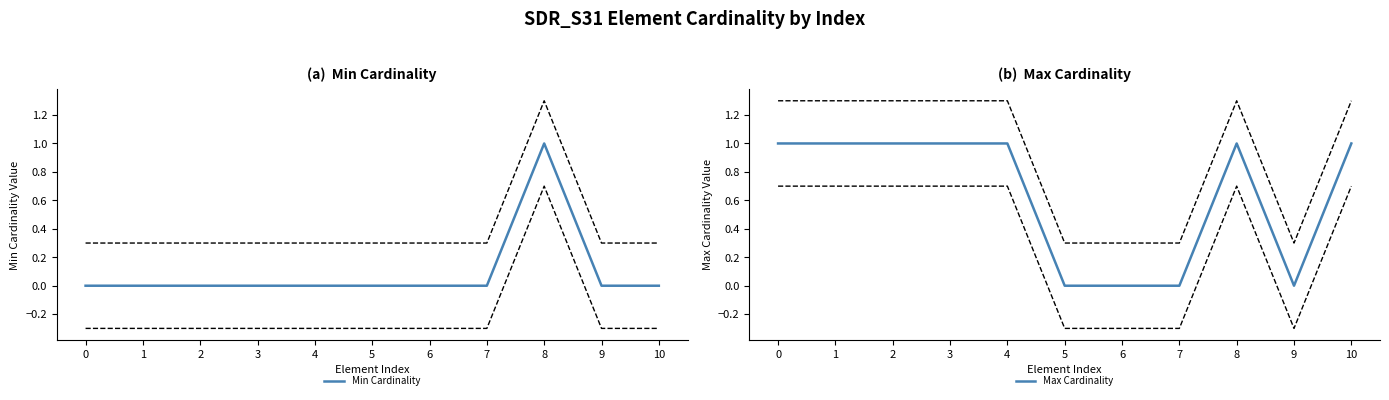

True or false: Min Cardinality and Max Cardinality cross at least once.

False